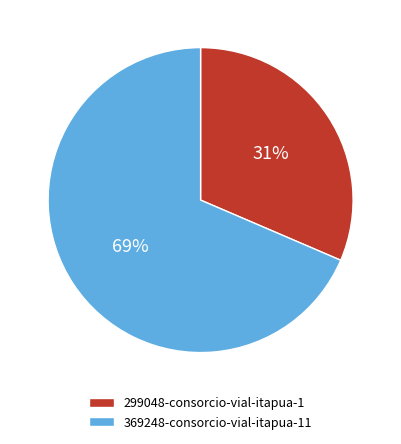

Combined, do 369248-consorcio-vial-itapua-11 and 299048-consorcio-vial-itapua-1 account for over 50%?

Yes